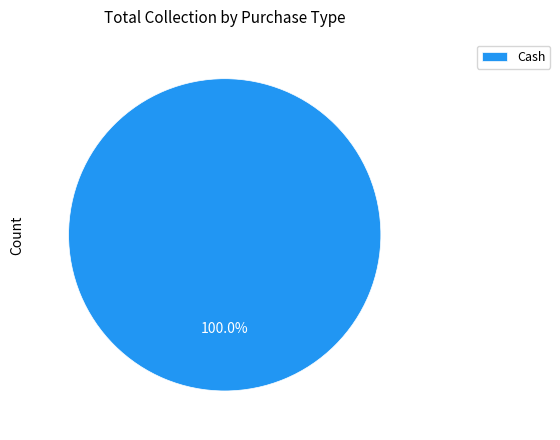

Rank the categories by value from lowest to highest.

Cash